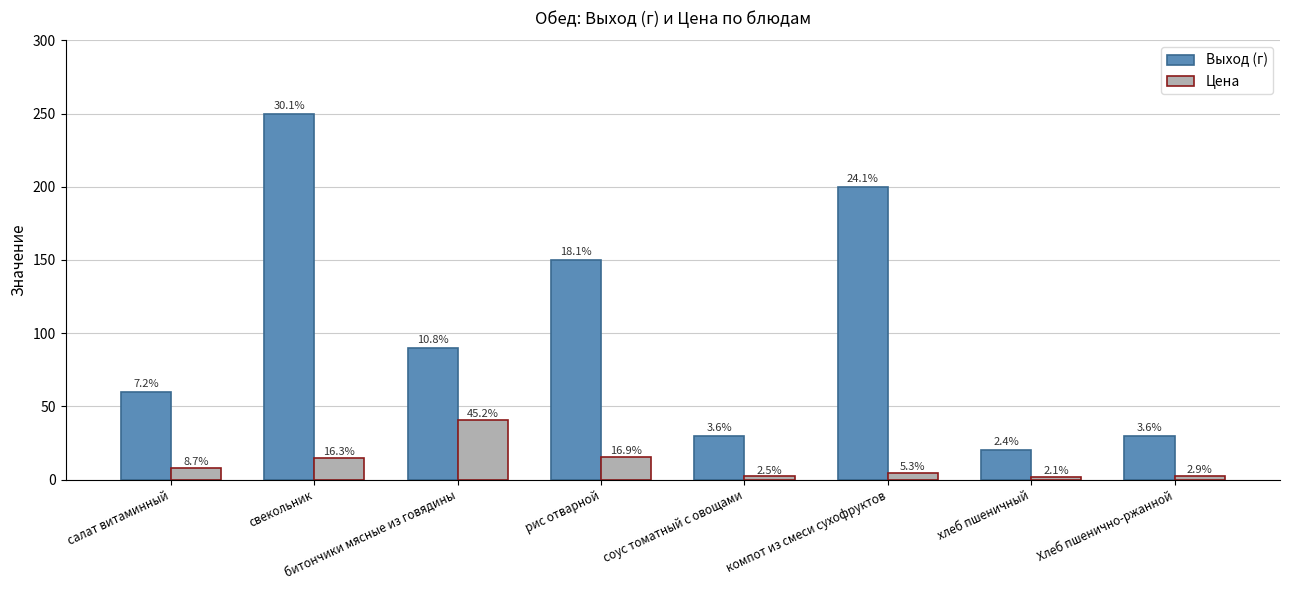

What is the total value across all series at соус томатный с овощами?

32.3